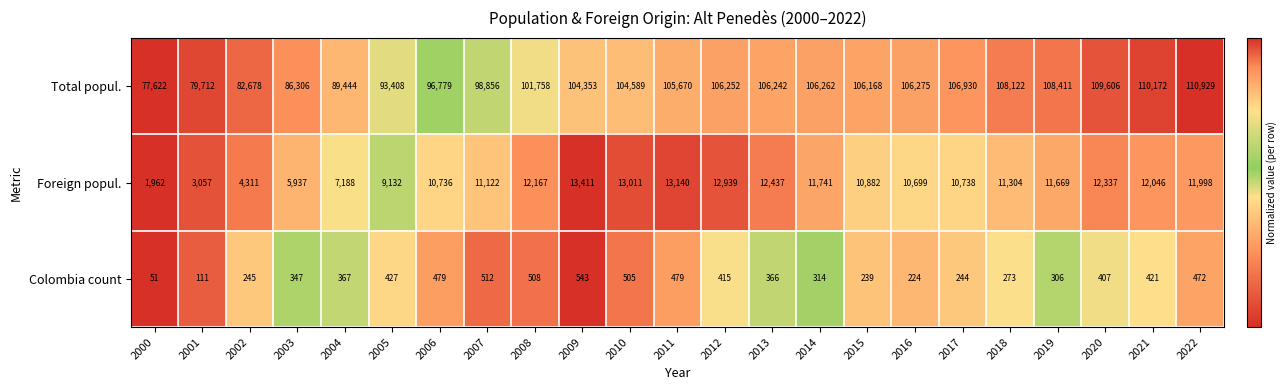

What is the difference between the Total popul. values at 2009 and 2014?

1909